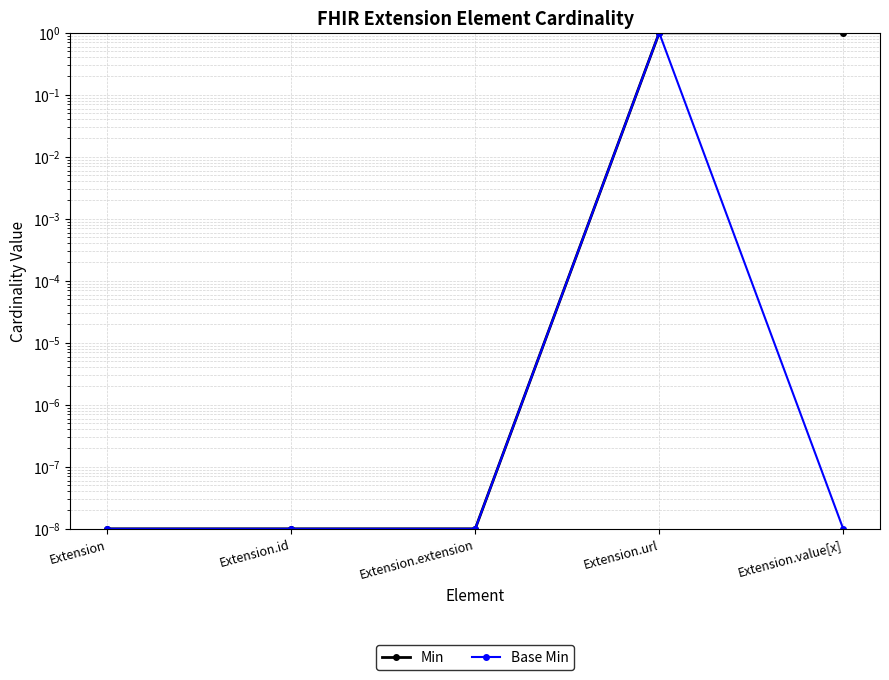

Reading right to left, transcribe all the data shown in this chart.

Min: 1.0	1.0	0.0	0.0	0.0
Base Min: 0.0	1.0	0.0	0.0	0.0